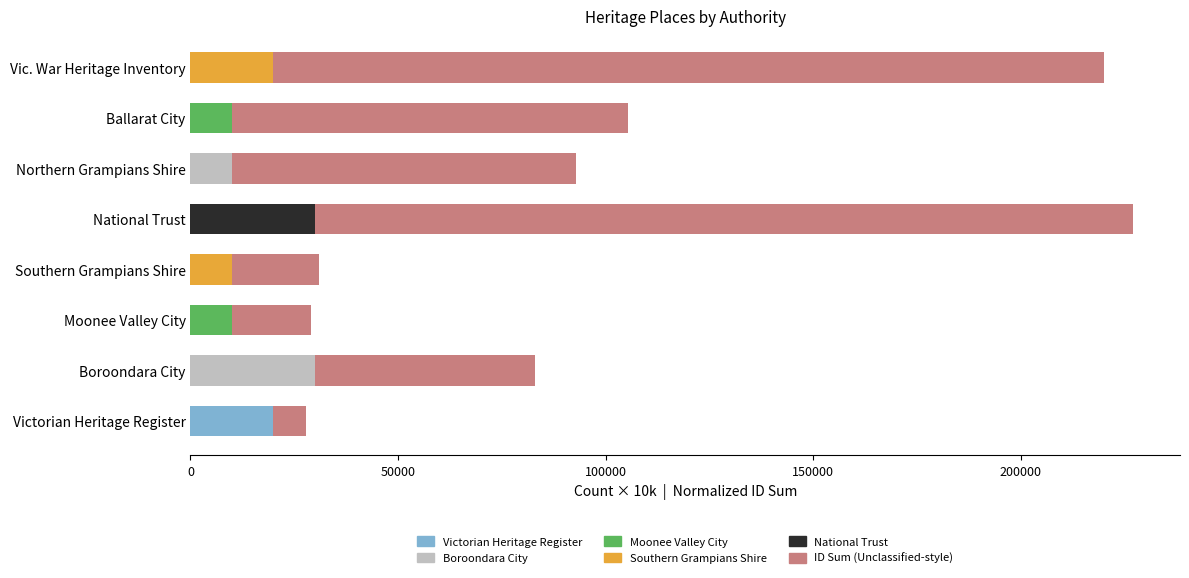

What is the total value across all series at Boroondara City?

83041.7